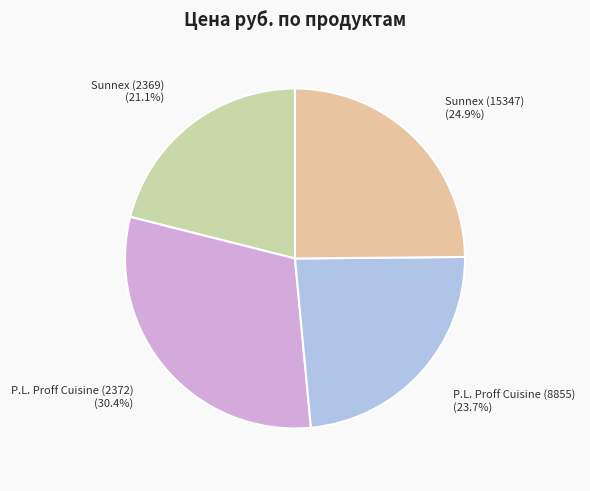

To the nearest percent, what portion does Sunnex (2369) represent?

21%